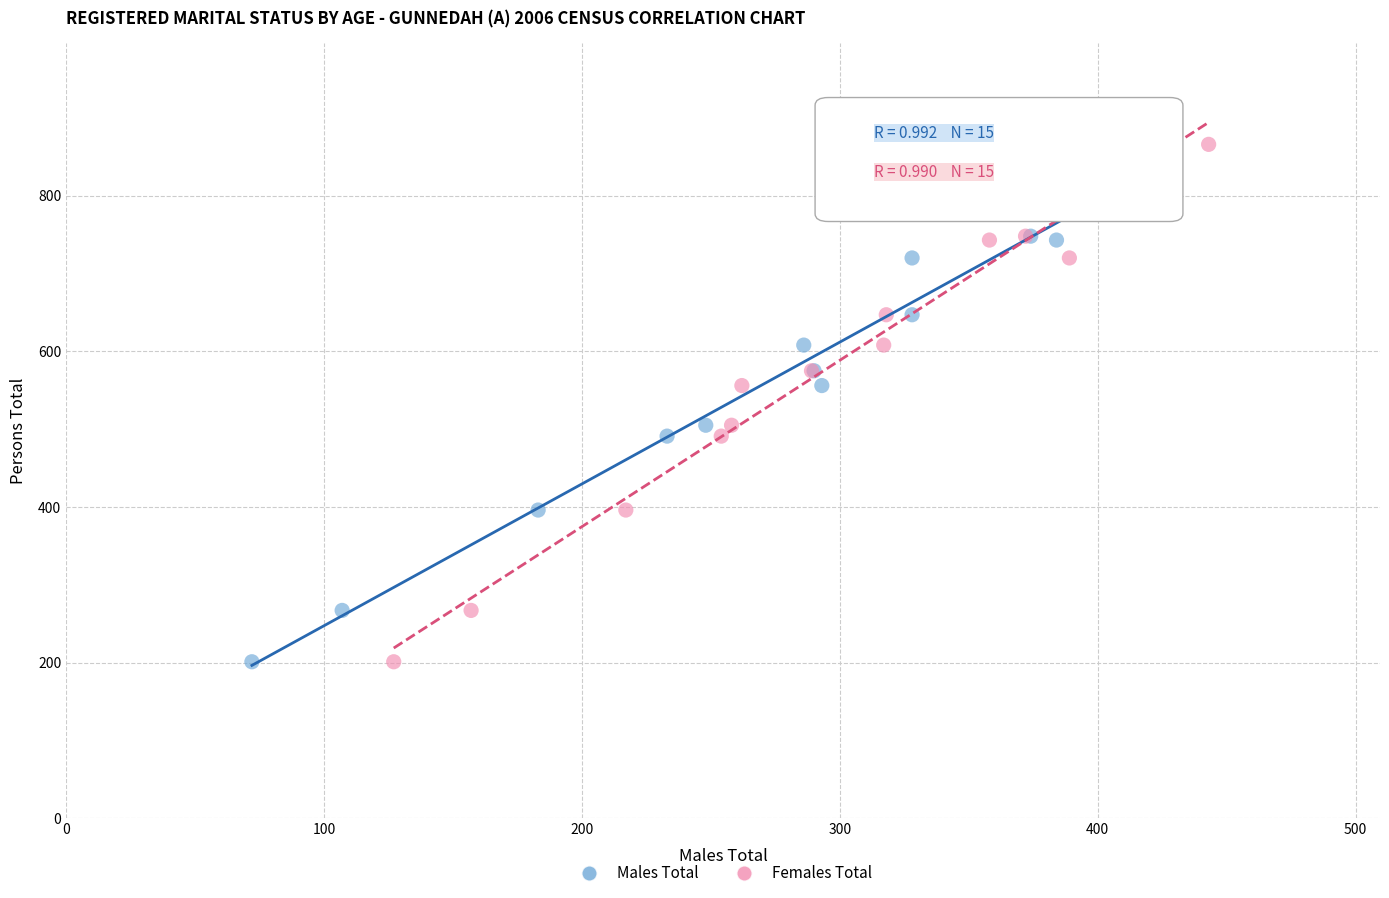

What are all the series names shown in the legend?

Males Total, Females Total